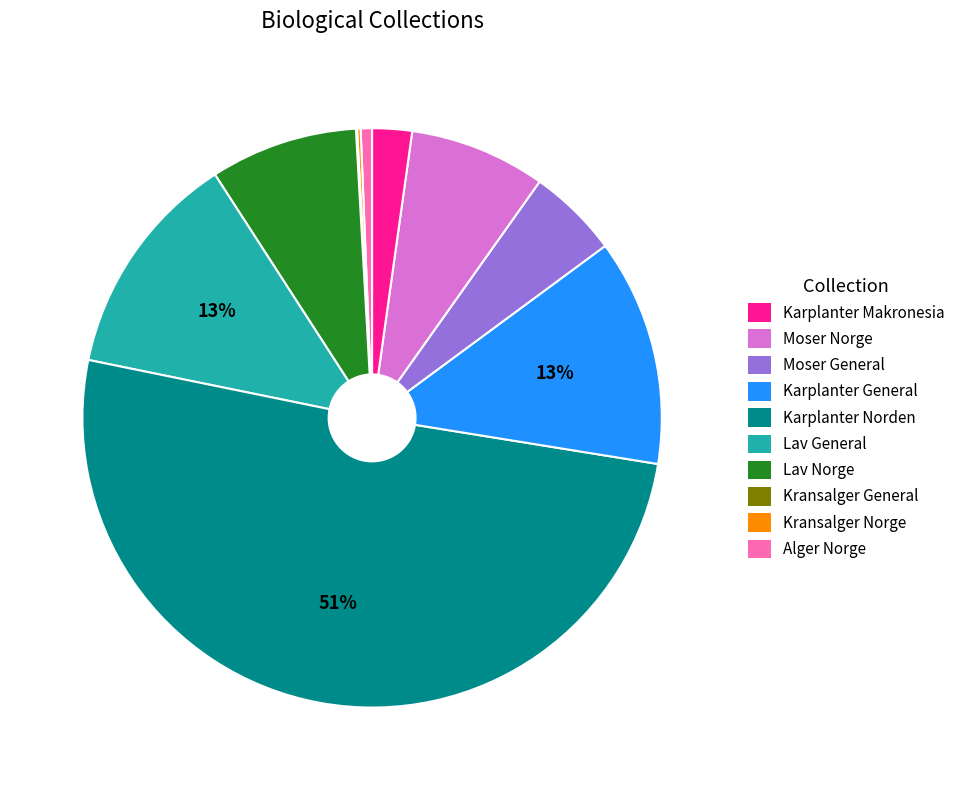

To the nearest percent, what is the average slice percentage?

10%